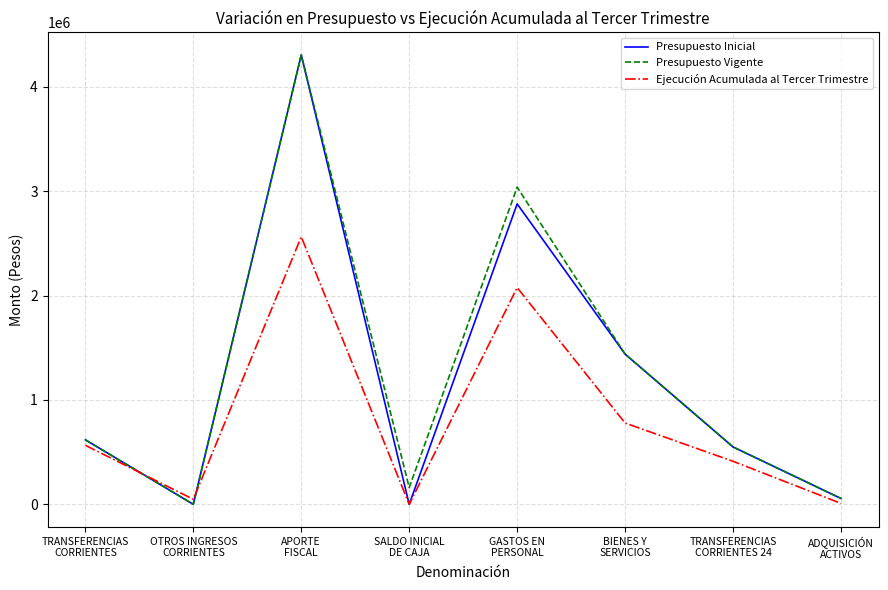

What is the maximum value for Presupuesto Inicial?

4305957